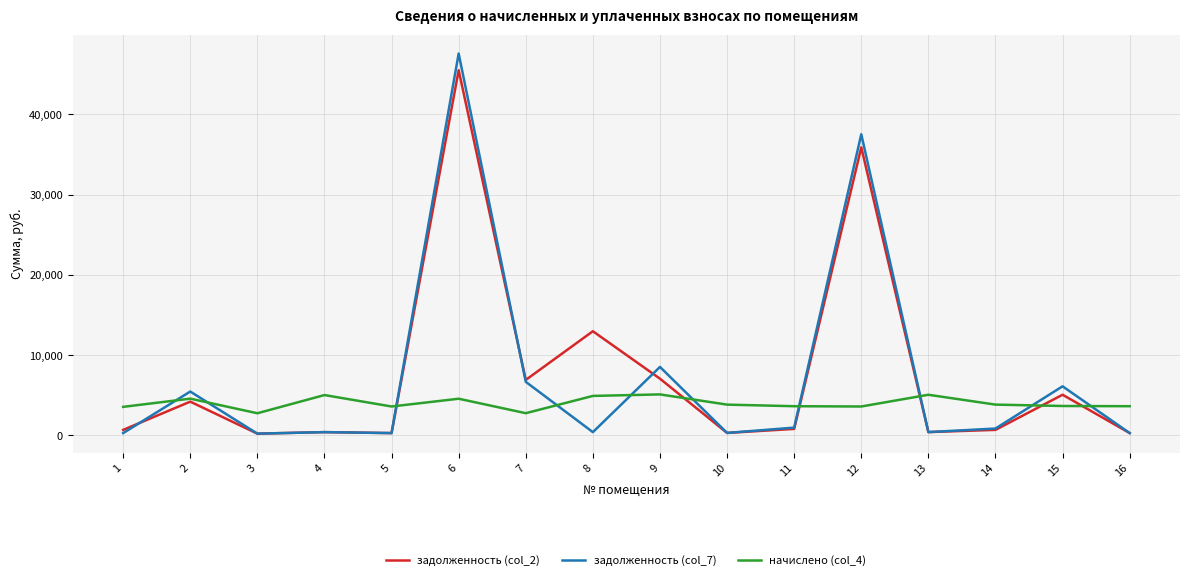

True or false: начислено (col_4) and задолженность (col_2) intersect in this chart.

True